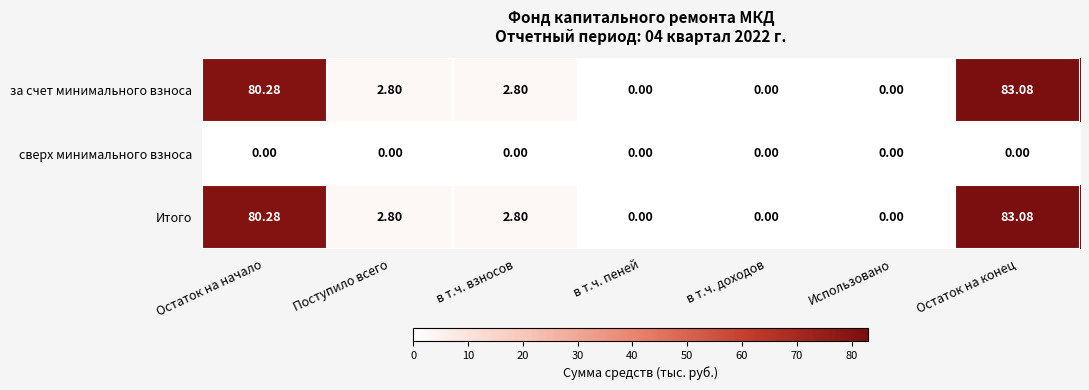

At which category is the sum across all series the highest?

Остаток на конец